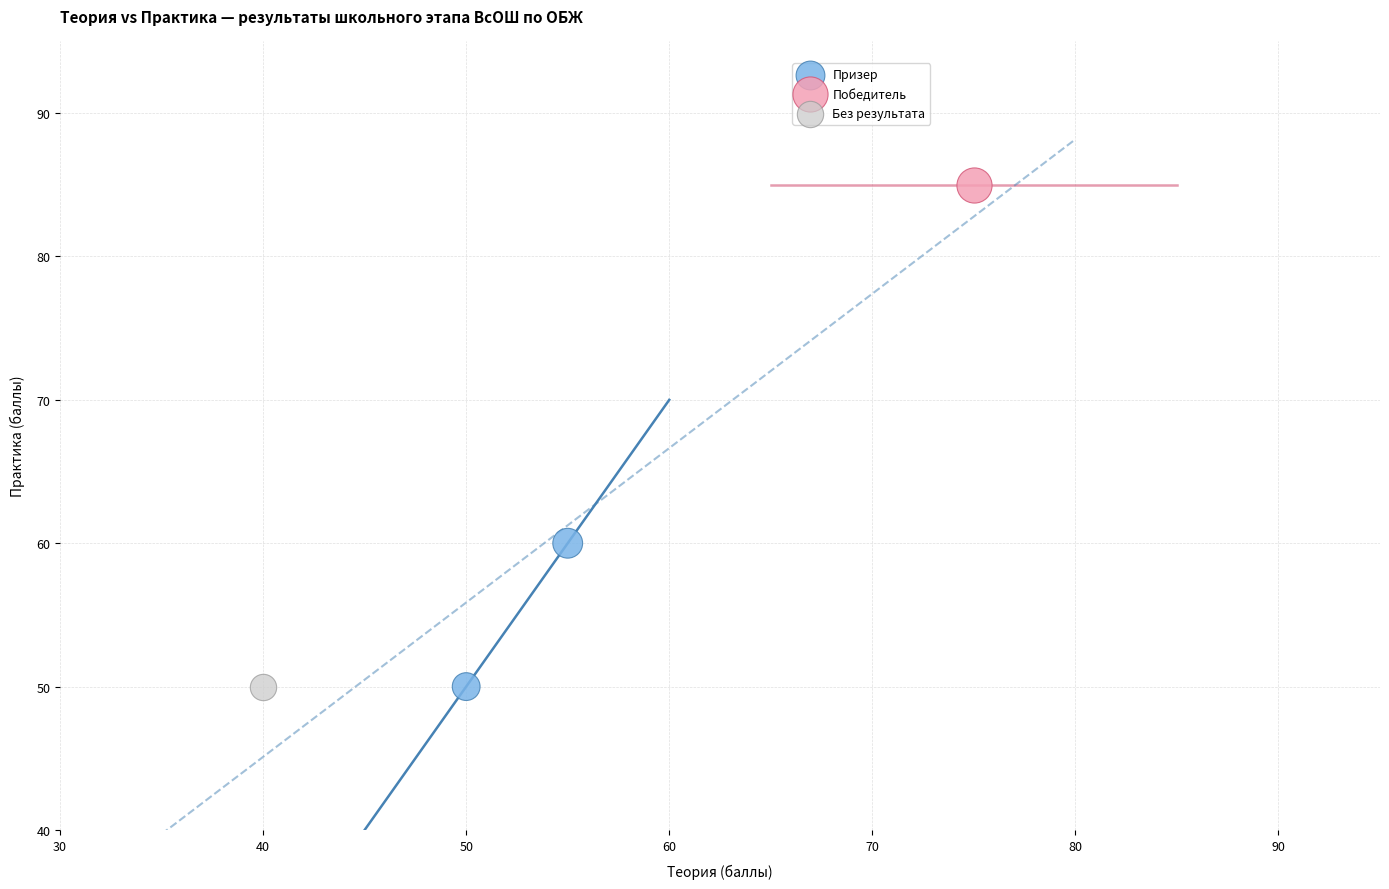

What are all the series names shown in the legend?

Призер, Победитель, Без результата